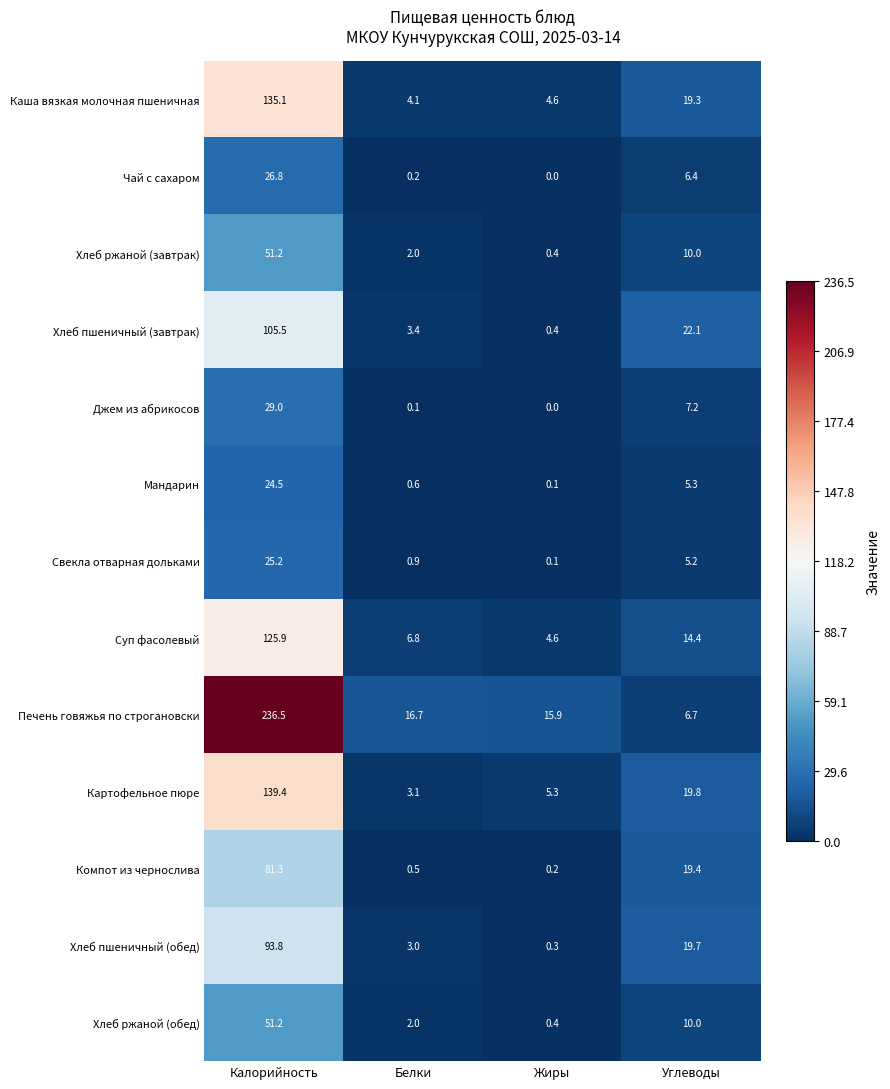

At how many categories does at least one series exceed 177?

1